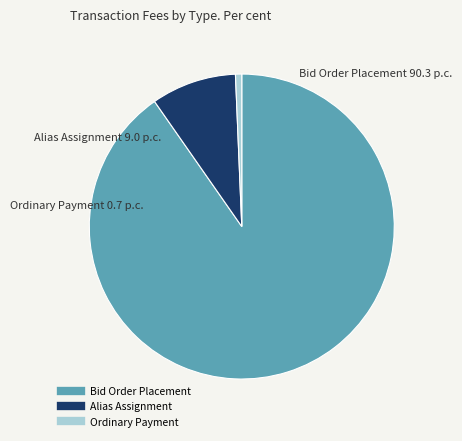

Which category accounts for the majority?

Bid Order Placement